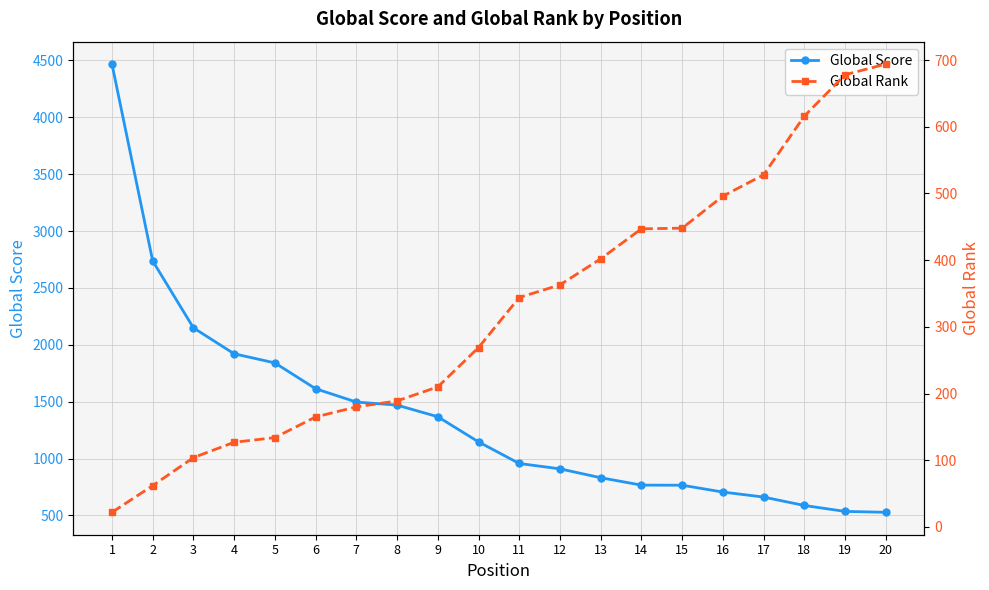

What is the total value across all series at 17?

1190